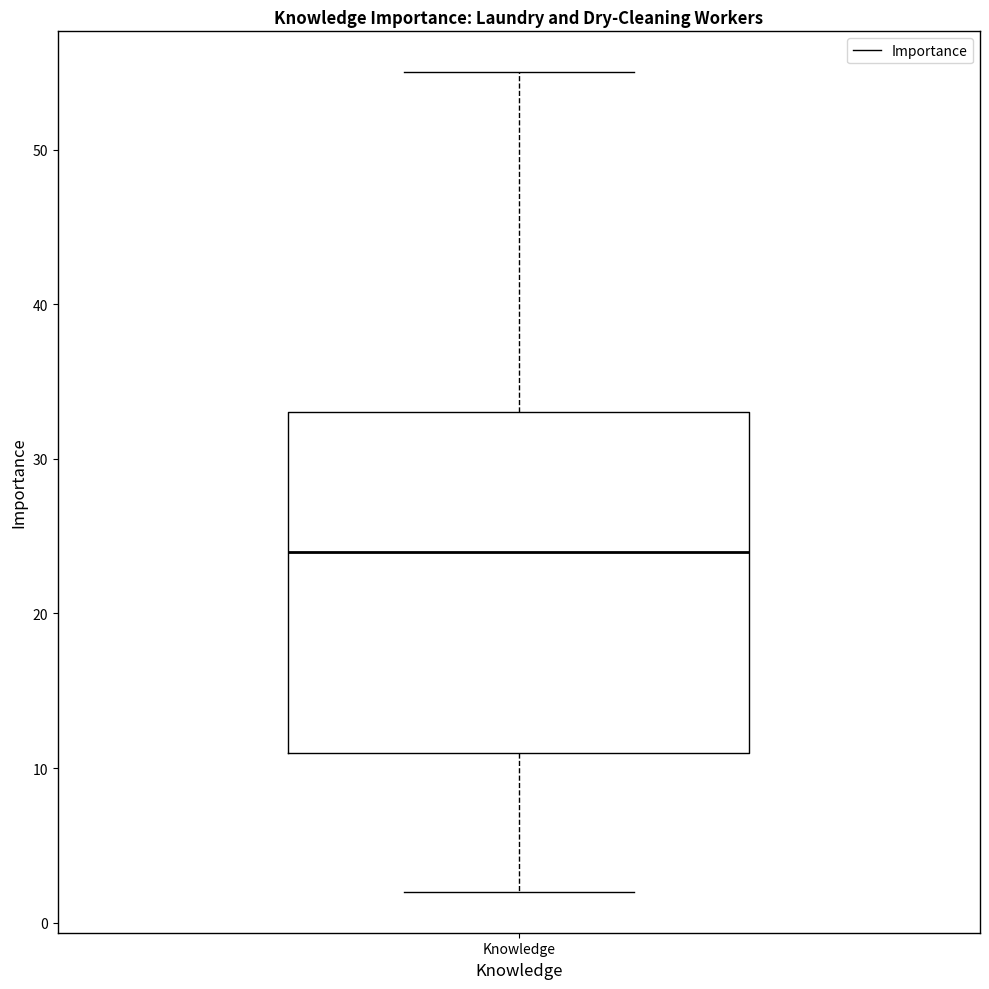

Read this box plot against the y-axis: the position of the median line, the range covered by the box, and the ends of both whiskers. The values are not printed on the chart, so give them approximately, as read against the axis.

median 24, box 11 to 33, whiskers 2 to 55